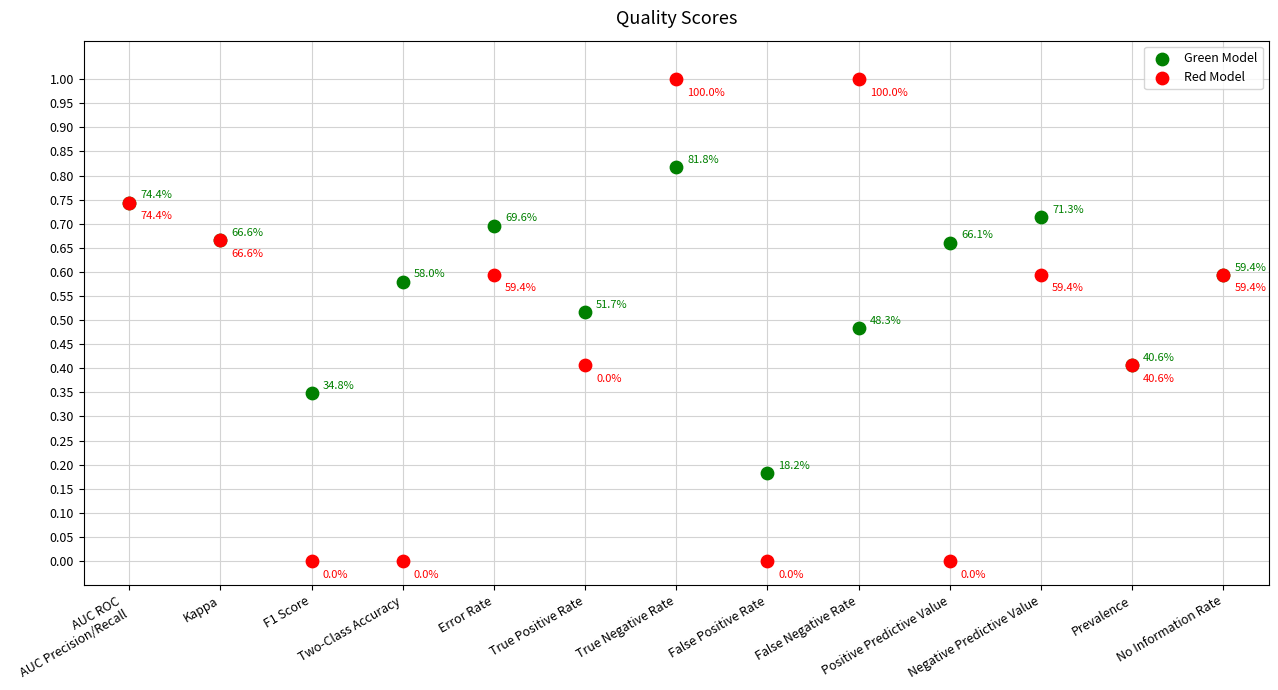

Which series reaches the maximum Y coordinate?

Red Model